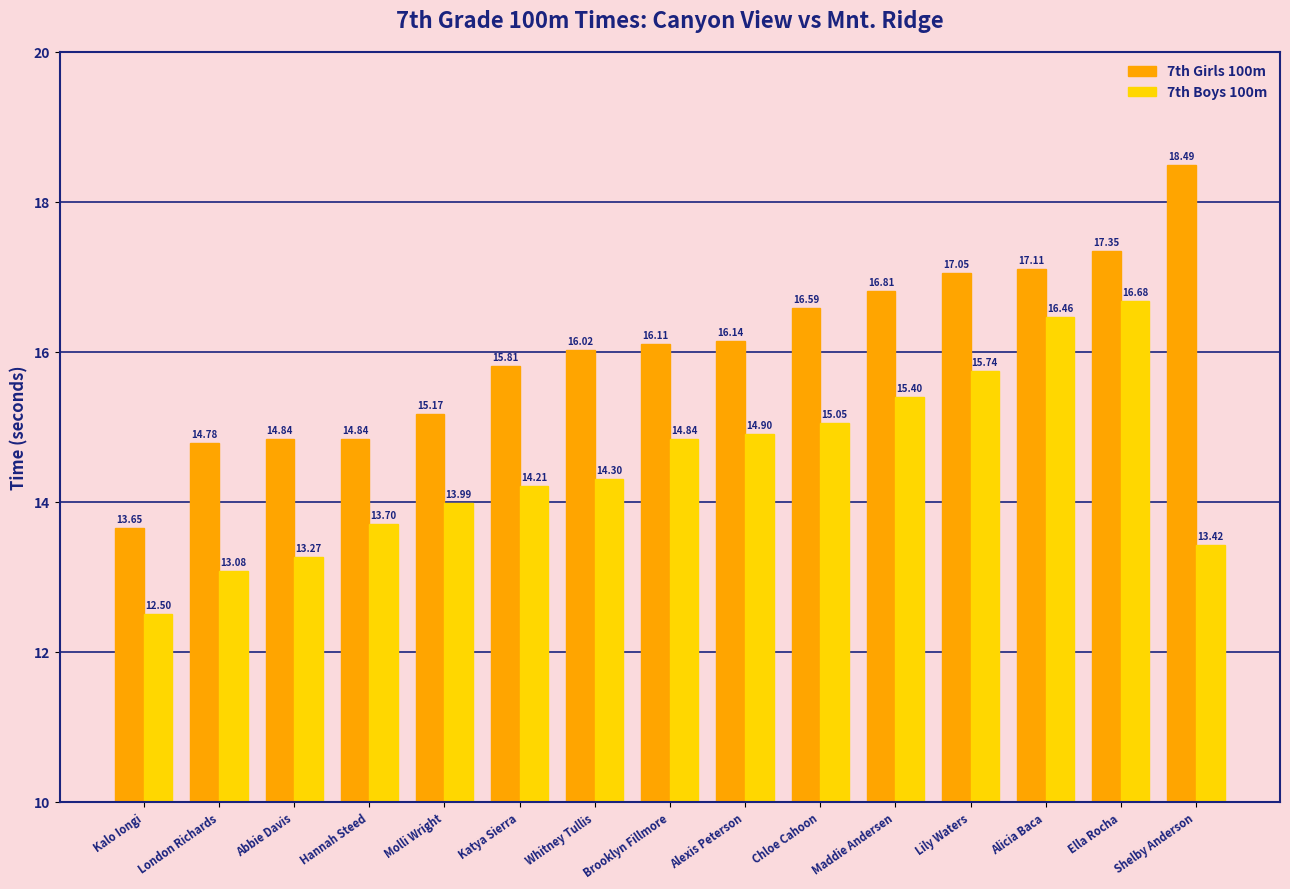

Between Hannah Steed and Alexis Peterson, which series saw the biggest shift?

7th Girls 100m